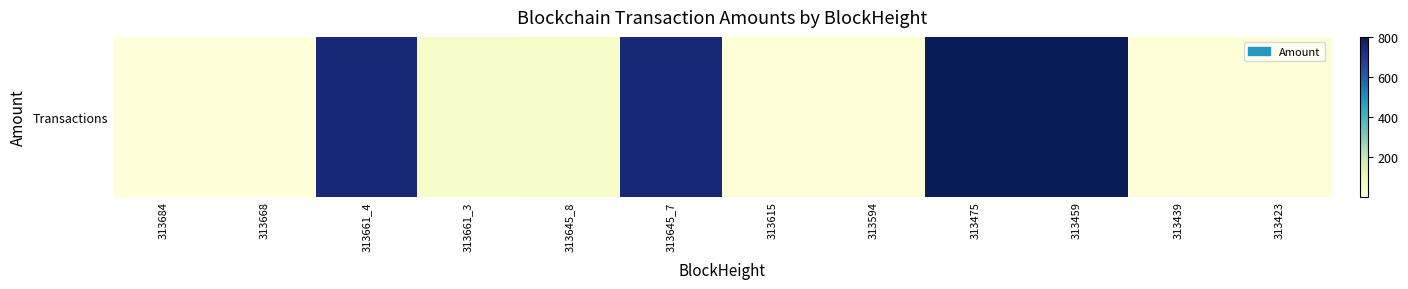

Rank the categories by value from lowest to highest.

313684, 313668, 313439, 313615, 313594, 313423, 313661_3, 313645_8, 313661_4, 313645_7, 313475, 313459